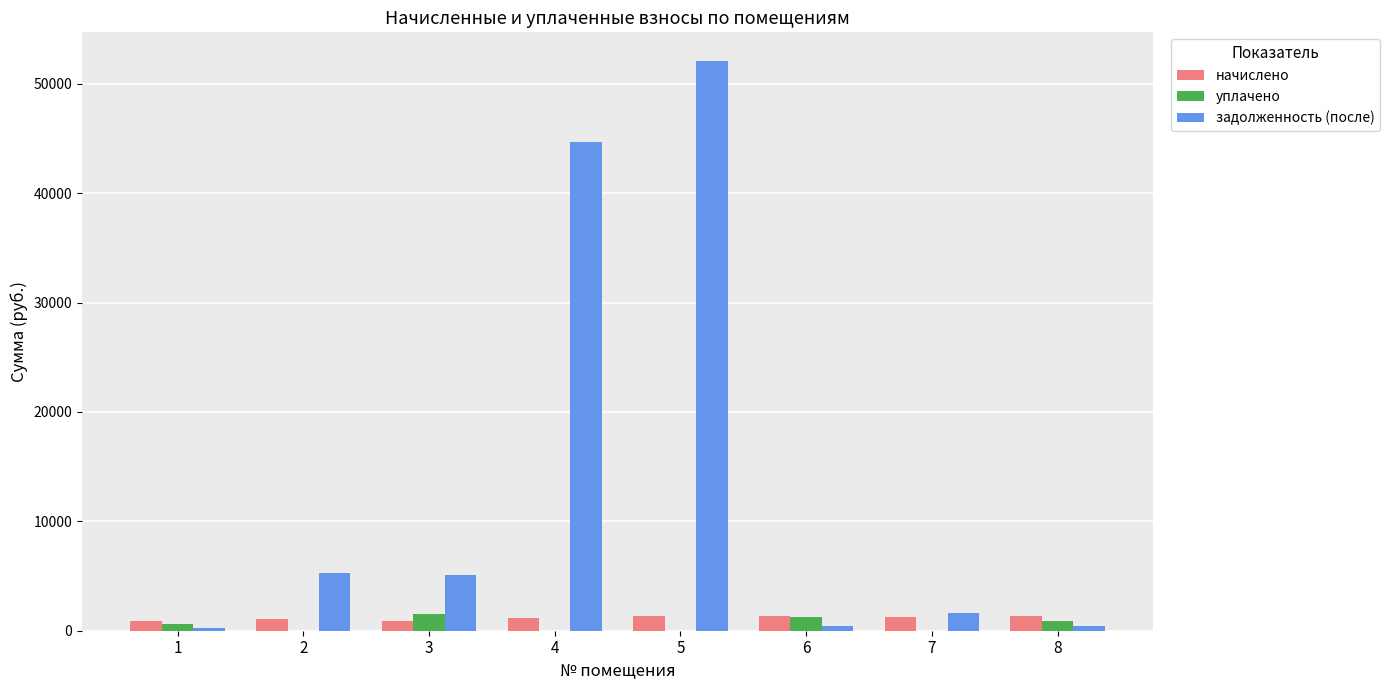

Is the value of задолженность (после) at 3 greater than the value of начислено at 4?

Yes